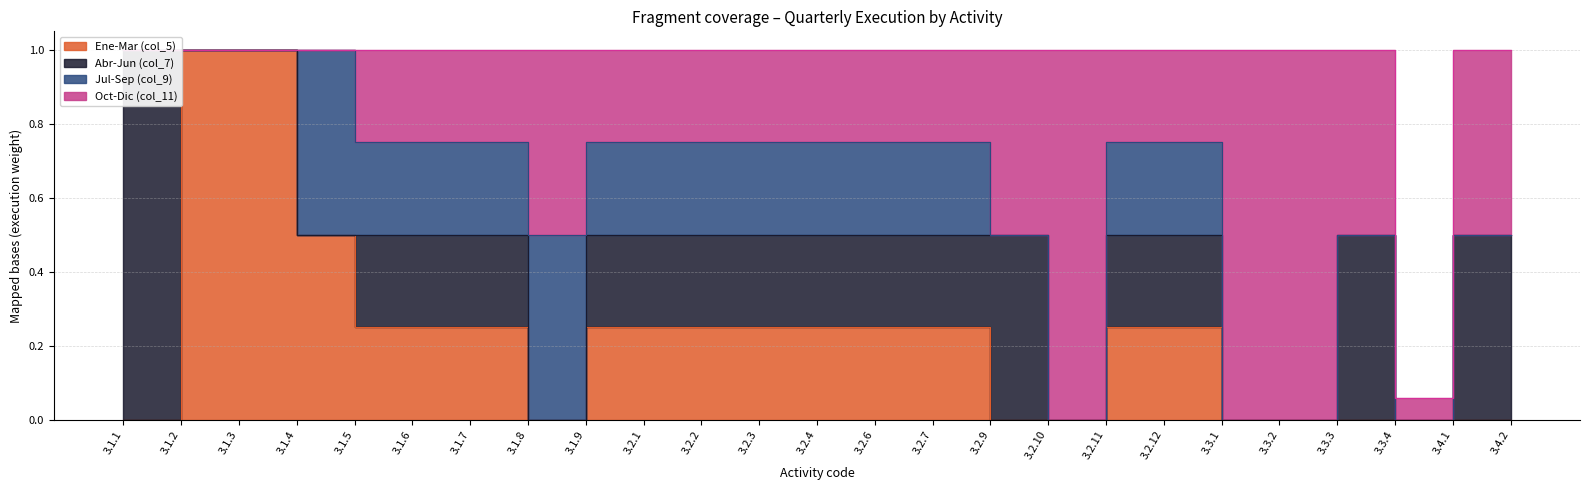

What is the sum of all Ene-Mar (col_5) values?

5.5